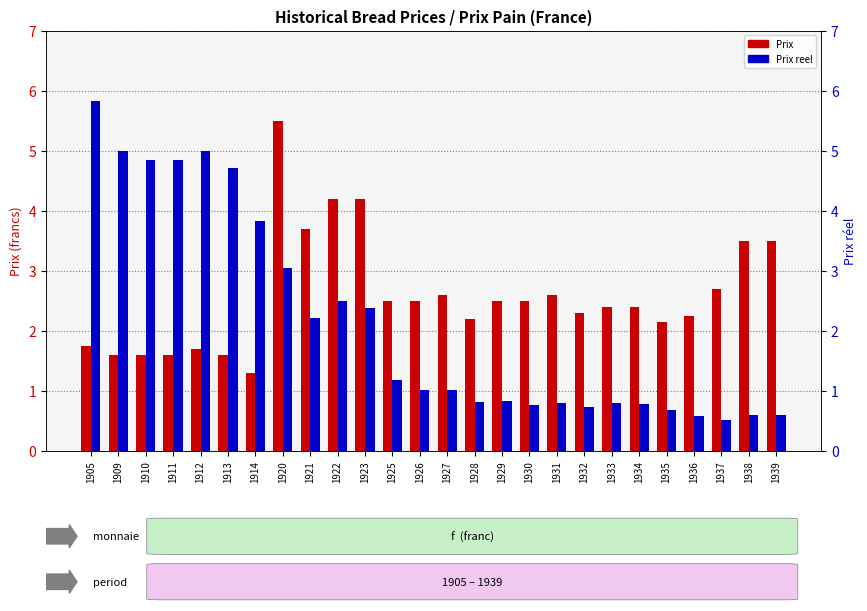

What is the value of the Prix reel bar at the 18th from the left?

0.8